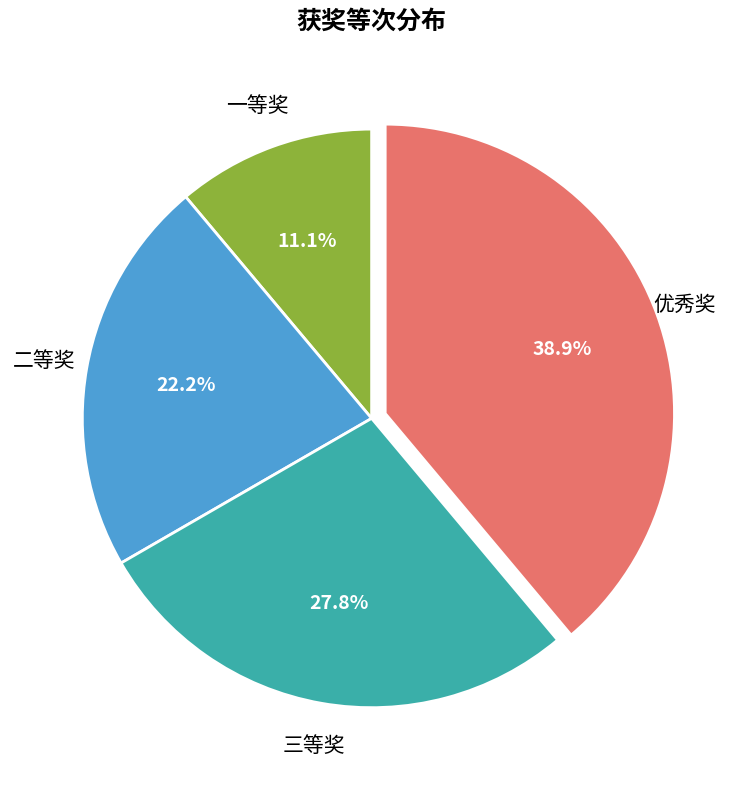

Does 三等奖 account for over 50% of the chart?

No